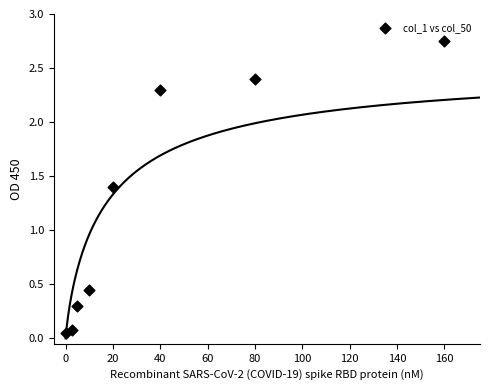

What is the range of Y values (max minus min)?

2.7